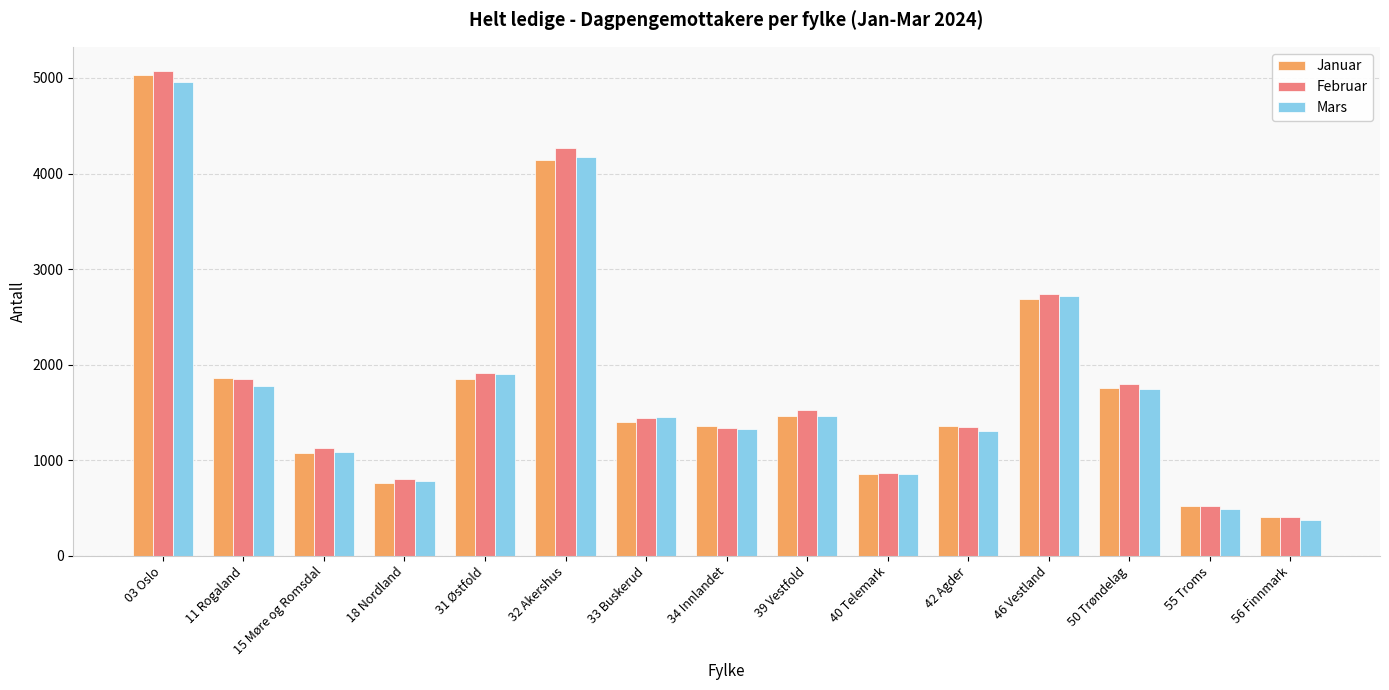

How many data points in Januar are less than 1402?

7